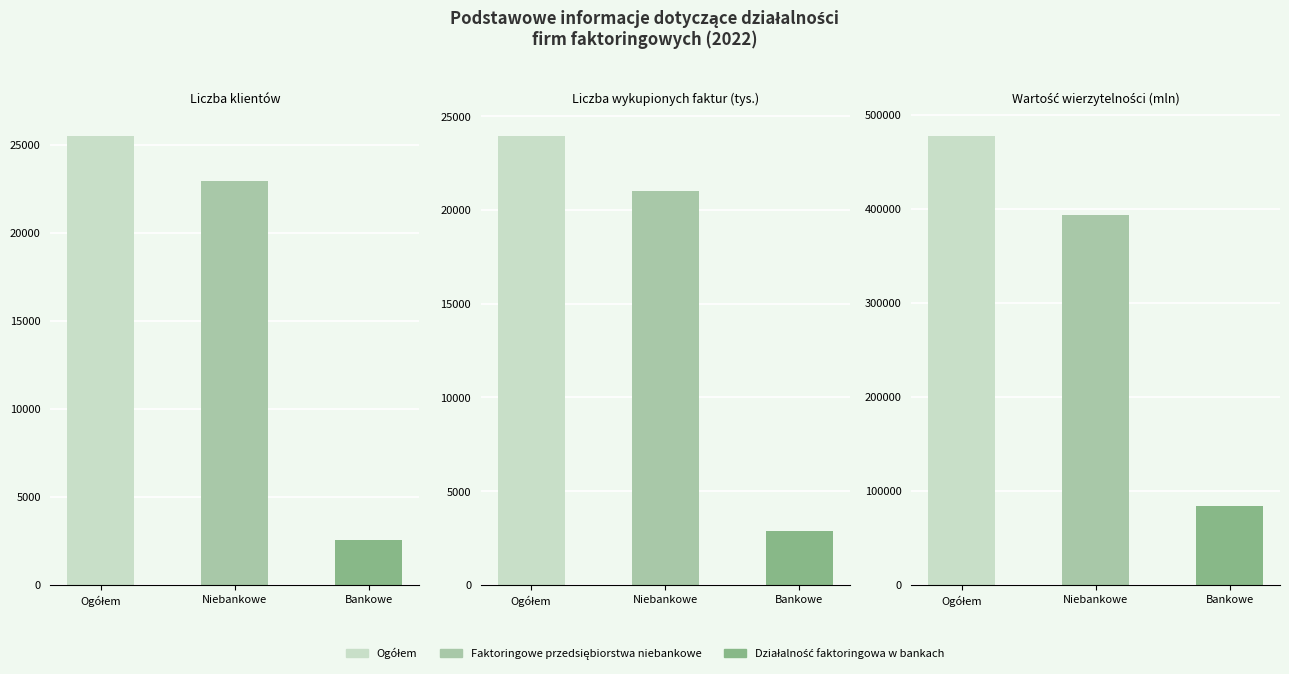

Reading left to right, transcribe all the data shown in this chart.

Liczba klientów: 25465	22929	2536
Liczba wykupionych faktur (tys.): 23927	21030	2897
Wartość wierzytelności (mln): 476918	392778	84140